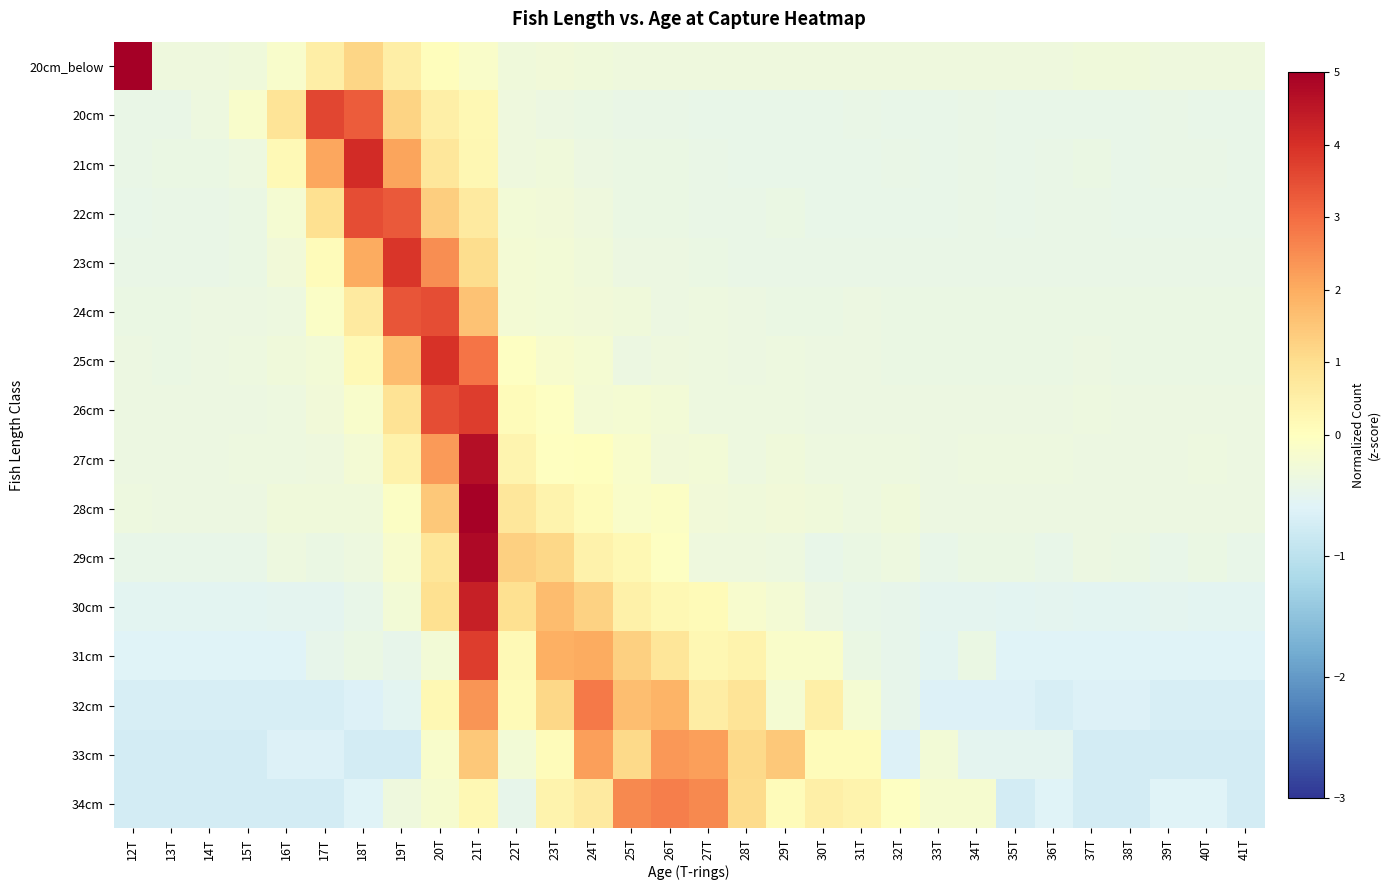

Reading left to right, what are all the values shown in this chart?

20cm_below: 12T=5.1	13T=-0.3	14T=-0.3	15T=-0.3	16T=-0.1	17T=0.5	18T=1.2	19T=0.5	20T=0.1	21T=-0.1	22T=-0.3	23T=-0.3	24T=-0.3	25T=-0.3	26T=-0.3	27T=-0.3	28T=-0.3	29T=-0.3	30T=-0.3	31T=-0.3	32T=-0.3	33T=-0.3	34T=-0.3	35T=-0.3	36T=-0.3	37T=-0.3	38T=-0.3	39T=-0.3	40T=-0.3	41T=-0.3
20cm: 12T=-0.4	13T=-0.4	14T=-0.3	15T=-0.1	16T=0.8	17T=3.6	18T=3.2	19T=1.2	20T=0.5	21T=0.2	22T=-0.3	23T=-0.4	24T=-0.4	25T=-0.4	26T=-0.4	27T=-0.4	28T=-0.4	29T=-0.4	30T=-0.4	31T=-0.4	32T=-0.4	33T=-0.4	34T=-0.4	35T=-0.4	36T=-0.4	37T=-0.4	38T=-0.4	39T=-0.4	40T=-0.4	41T=-0.4
21cm: 12T=-0.4	13T=-0.4	14T=-0.4	15T=-0.3	16T=0.2	17T=2.1	18T=4.1	19T=2.1	20T=0.7	21T=0.2	22T=-0.3	23T=-0.3	24T=-0.4	25T=-0.4	26T=-0.4	27T=-0.4	28T=-0.4	29T=-0.4	30T=-0.4	31T=-0.4	32T=-0.4	33T=-0.4	34T=-0.4	35T=-0.4	36T=-0.4	37T=-0.4	38T=-0.4	39T=-0.4	40T=-0.4	41T=-0.4
22cm: 12T=-0.4	13T=-0.4	14T=-0.4	15T=-0.4	16T=-0.2	17T=0.9	18T=3.5	19T=3.3	20T=1.3	21T=0.6	22T=-0.2	23T=-0.3	24T=-0.3	25T=-0.4	26T=-0.4	27T=-0.4	28T=-0.4	29T=-0.4	30T=-0.4	31T=-0.4	32T=-0.4	33T=-0.4	34T=-0.4	35T=-0.4	36T=-0.4	37T=-0.4	38T=-0.4	39T=-0.4	40T=-0.4	41T=-0.4
23cm: 12T=-0.4	13T=-0.4	14T=-0.4	15T=-0.4	16T=-0.3	17T=0.1	18T=2.0	19T=3.9	20T=2.5	21T=1.0	22T=-0.2	23T=-0.2	24T=-0.3	25T=-0.4	26T=-0.4	27T=-0.4	28T=-0.4	29T=-0.4	30T=-0.4	31T=-0.4	32T=-0.4	33T=-0.4	34T=-0.4	35T=-0.4	36T=-0.4	37T=-0.4	38T=-0.4	39T=-0.4	40T=-0.4	41T=-0.4
24cm: 12T=-0.4	13T=-0.4	14T=-0.4	15T=-0.4	16T=-0.3	17T=-0.1	18T=0.7	19T=3.4	20T=3.5	21T=1.6	22T=-0.2	23T=-0.3	24T=-0.3	25T=-0.3	26T=-0.4	27T=-0.3	28T=-0.4	29T=-0.4	30T=-0.4	31T=-0.4	32T=-0.4	33T=-0.4	34T=-0.4	35T=-0.4	36T=-0.4	37T=-0.4	38T=-0.4	39T=-0.4	40T=-0.4	41T=-0.4
25cm: 12T=-0.4	13T=-0.4	14T=-0.4	15T=-0.4	16T=-0.3	17T=-0.2	18T=0.2	19T=1.7	20T=4.0	21T=2.9	22T=-0.0	23T=-0.2	24T=-0.2	25T=-0.4	26T=-0.3	27T=-0.3	28T=-0.4	29T=-0.3	30T=-0.4	31T=-0.4	32T=-0.4	33T=-0.4	34T=-0.4	35T=-0.4	36T=-0.4	37T=-0.4	38T=-0.4	39T=-0.4	40T=-0.4	41T=-0.4
26cm: 12T=-0.4	13T=-0.4	14T=-0.4	15T=-0.4	16T=-0.3	17T=-0.3	18T=-0.1	19T=0.9	20T=3.5	21T=3.8	22T=0.1	23T=-0.0	24T=-0.2	25T=-0.2	26T=-0.2	27T=-0.3	28T=-0.3	29T=-0.3	30T=-0.4	31T=-0.4	32T=-0.4	33T=-0.4	34T=-0.4	35T=-0.4	36T=-0.4	37T=-0.3	38T=-0.4	39T=-0.4	40T=-0.4	41T=-0.4
27cm: 12T=-0.4	13T=-0.4	14T=-0.4	15T=-0.3	16T=-0.3	17T=-0.3	18T=-0.2	19T=0.4	20T=2.3	21T=4.7	22T=0.3	23T=-0.0	24T=0.0	25T=-0.1	26T=-0.3	27T=-0.2	28T=-0.3	29T=-0.3	30T=-0.3	31T=-0.3	32T=-0.3	33T=-0.4	34T=-0.3	35T=-0.3	36T=-0.3	37T=-0.4	38T=-0.4	39T=-0.4	40T=-0.3	41T=-0.4
28cm: 12T=-0.3	13T=-0.4	14T=-0.4	15T=-0.4	16T=-0.3	17T=-0.3	18T=-0.3	19T=-0.1	20T=1.5	21T=5.0	22T=0.7	23T=0.4	24T=0.1	25T=-0.1	26T=-0.0	27T=-0.3	28T=-0.3	29T=-0.3	30T=-0.3	31T=-0.3	32T=-0.3	33T=-0.4	34T=-0.4	35T=-0.4	36T=-0.4	37T=-0.4	38T=-0.4	39T=-0.4	40T=-0.4	41T=-0.4
29cm: 12T=-0.4	13T=-0.4	14T=-0.4	15T=-0.4	16T=-0.3	17T=-0.4	18T=-0.3	19T=-0.2	20T=0.8	21T=4.8	22T=1.3	23T=1.2	24T=0.4	25T=0.2	26T=-0.0	27T=-0.3	28T=-0.3	29T=-0.3	30T=-0.4	31T=-0.4	32T=-0.3	33T=-0.4	34T=-0.4	35T=-0.4	36T=-0.4	37T=-0.4	38T=-0.4	39T=-0.4	40T=-0.4	41T=-0.4
30cm: 12T=-0.5	13T=-0.5	14T=-0.5	15T=-0.5	16T=-0.5	17T=-0.5	18T=-0.4	19T=-0.2	20T=1.0	21T=4.3	22T=1.0	23T=1.7	24T=1.3	25T=0.4	26T=0.2	27T=0.1	28T=-0.2	29T=-0.2	30T=-0.4	31T=-0.4	32T=-0.5	33T=-0.5	34T=-0.5	35T=-0.5	36T=-0.5	37T=-0.5	38T=-0.5	39T=-0.5	40T=-0.5	41T=-0.5
31cm: 12T=-0.6	13T=-0.6	14T=-0.6	15T=-0.6	16T=-0.6	17T=-0.5	18T=-0.4	19T=-0.5	20T=-0.2	21T=3.8	22T=0.2	23T=1.9	24T=2.0	25T=1.3	26T=0.8	27T=0.2	28T=0.4	29T=-0.1	30T=-0.1	31T=-0.4	32T=-0.5	33T=-0.5	34T=-0.4	35T=-0.6	36T=-0.6	37T=-0.6	38T=-0.6	39T=-0.6	40T=-0.6	41T=-0.6
32cm: 12T=-0.7	13T=-0.7	14T=-0.7	15T=-0.7	16T=-0.7	17T=-0.7	18T=-0.6	19T=-0.5	20T=0.2	21T=2.4	22T=0.1	23T=1.2	24T=2.8	25T=1.7	26T=1.8	27T=0.6	28T=0.8	29T=-0.2	30T=0.5	31T=-0.2	32T=-0.4	33T=-0.6	34T=-0.6	35T=-0.6	36T=-0.7	37T=-0.6	38T=-0.6	39T=-0.7	40T=-0.7	41T=-0.7
33cm: 12T=-0.7	13T=-0.7	14T=-0.7	15T=-0.7	16T=-0.6	17T=-0.6	18T=-0.7	19T=-0.7	20T=-0.1	21T=1.5	22T=-0.3	23T=0.1	24T=2.2	25T=1.1	26T=2.3	27T=2.2	28T=1.1	29T=1.5	30T=0.1	31T=0.1	32T=-0.6	33T=-0.3	34T=-0.5	35T=-0.5	36T=-0.5	37T=-0.7	38T=-0.7	39T=-0.7	40T=-0.7	41T=-0.7
34cm: 12T=-0.7	13T=-0.7	14T=-0.7	15T=-0.7	16T=-0.7	17T=-0.7	18T=-0.6	19T=-0.3	20T=-0.2	21T=0.2	22T=-0.5	23T=0.4	24T=0.6	25T=2.6	26T=2.7	27T=2.6	28T=1.1	29T=0.1	30T=0.5	31T=0.4	32T=-0.0	33T=-0.2	34T=-0.2	35T=-0.7	36T=-0.6	37T=-0.7	38T=-0.7	39T=-0.6	40T=-0.6	41T=-0.7